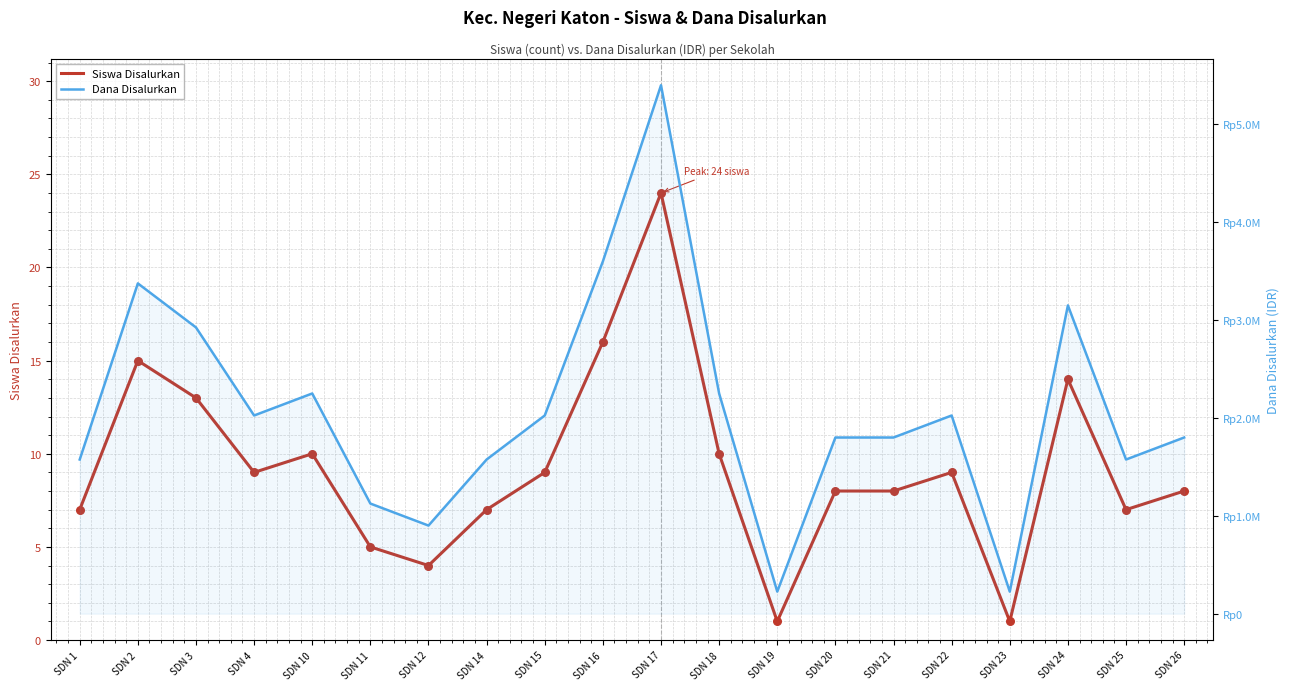

At how many categories does at least one series exceed 4818587?

1